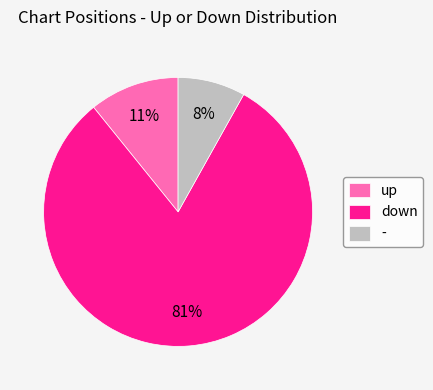

To the nearest percent, what is the combined percentage of down and up?

92%